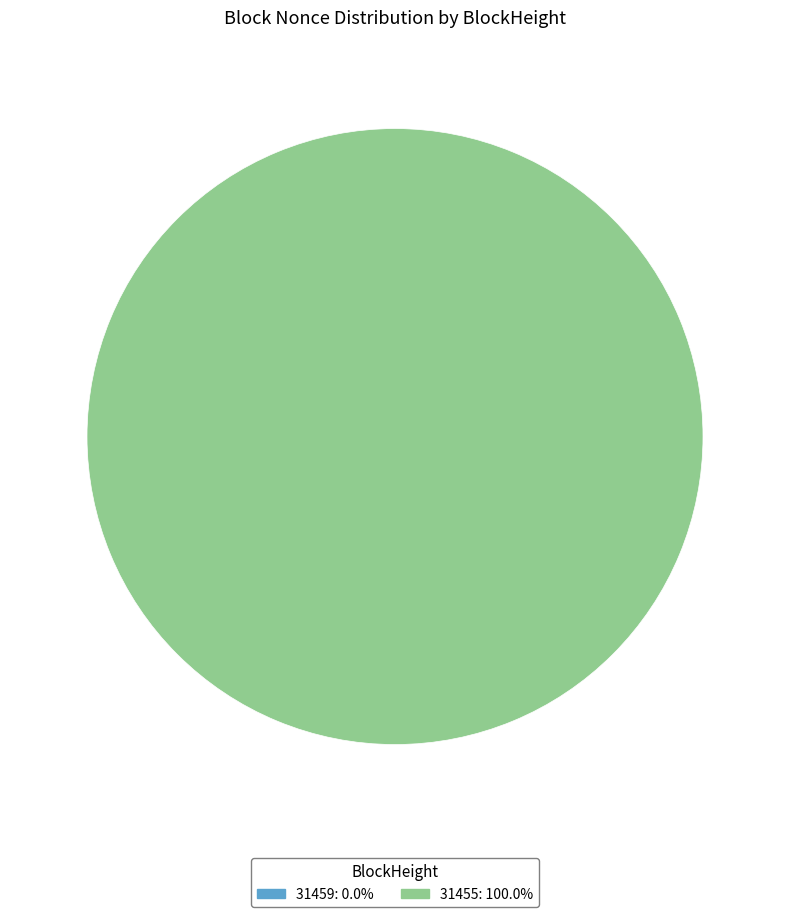

Rank the categories by value from highest to lowest.

31455, 31459